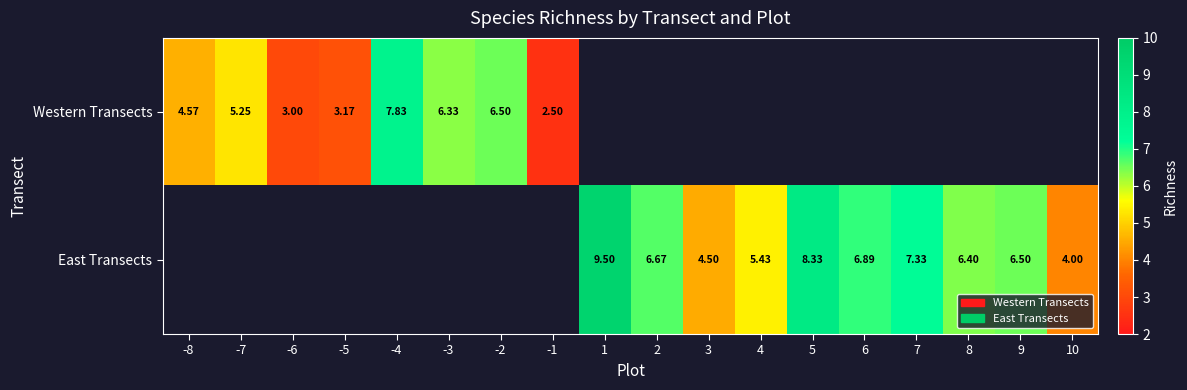

What is the sum of the East Transects values at 5 and 2?

15.0